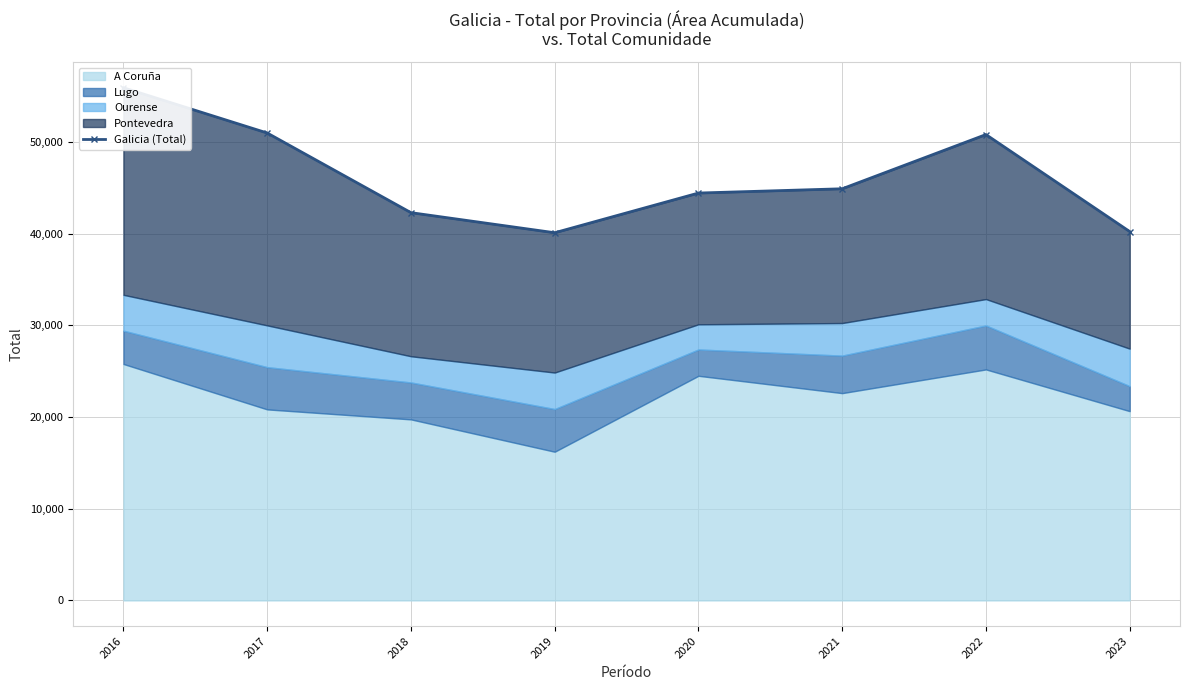

What is the value of the 7th point from the left?

50822